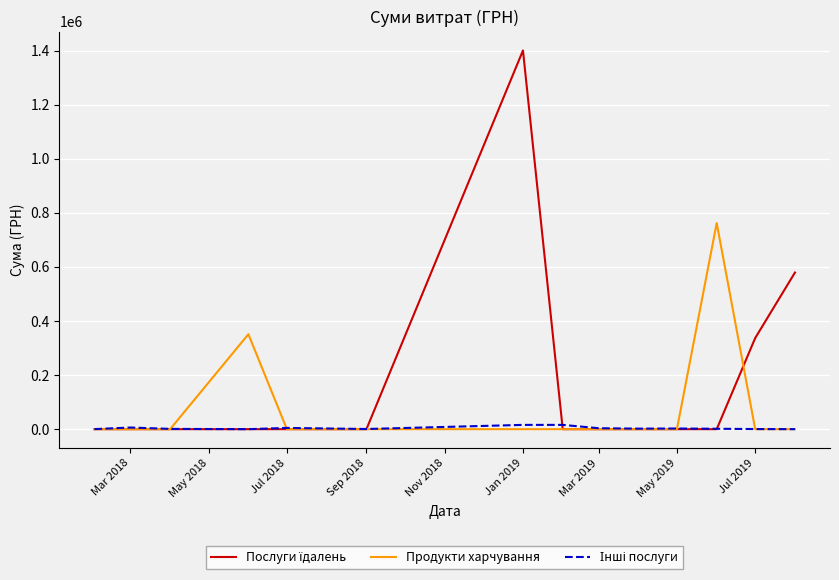

What is the maximum value shown in the chart?

1400609.4